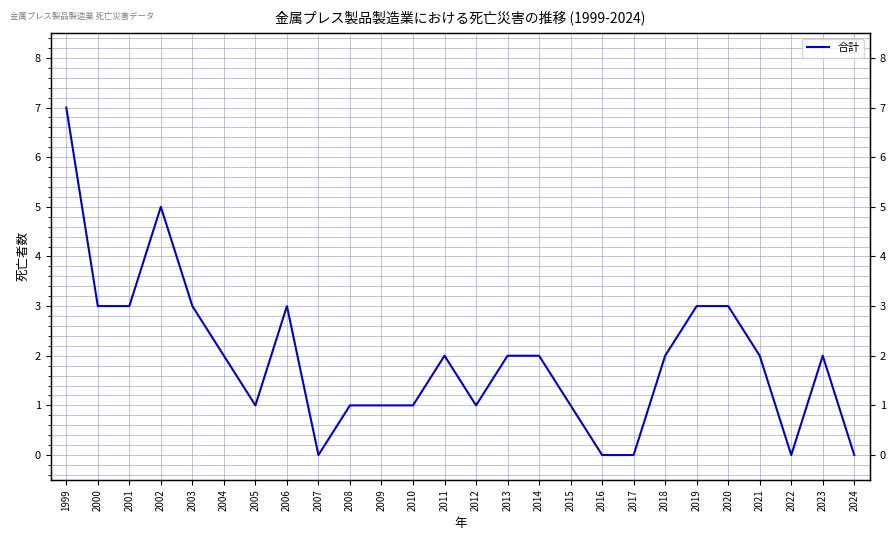

At which category does the data reach its first local peak?

2002